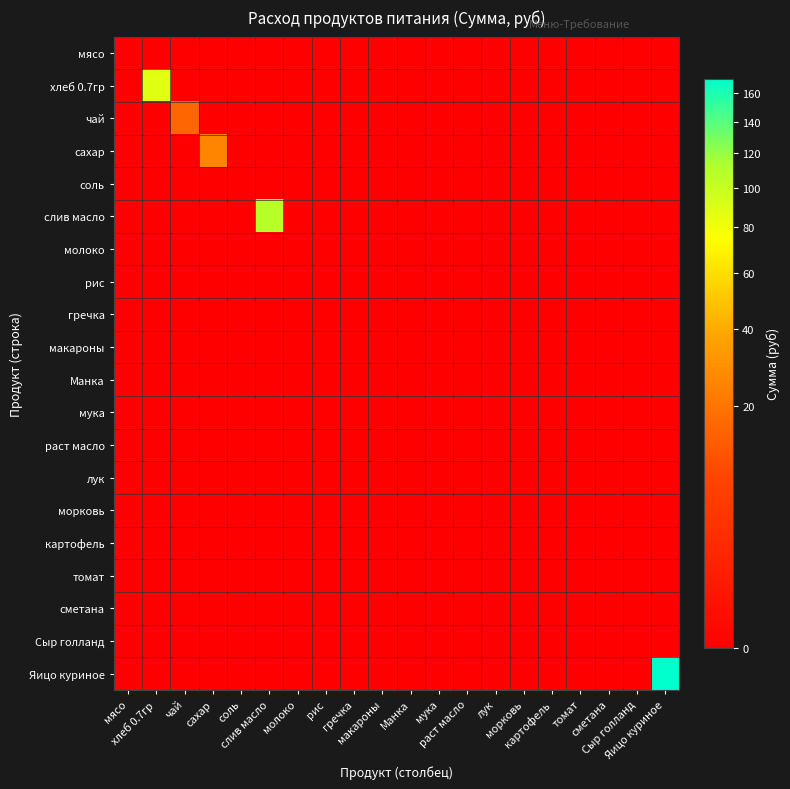

At which category is the sum across all series the highest?

Яицо куриное